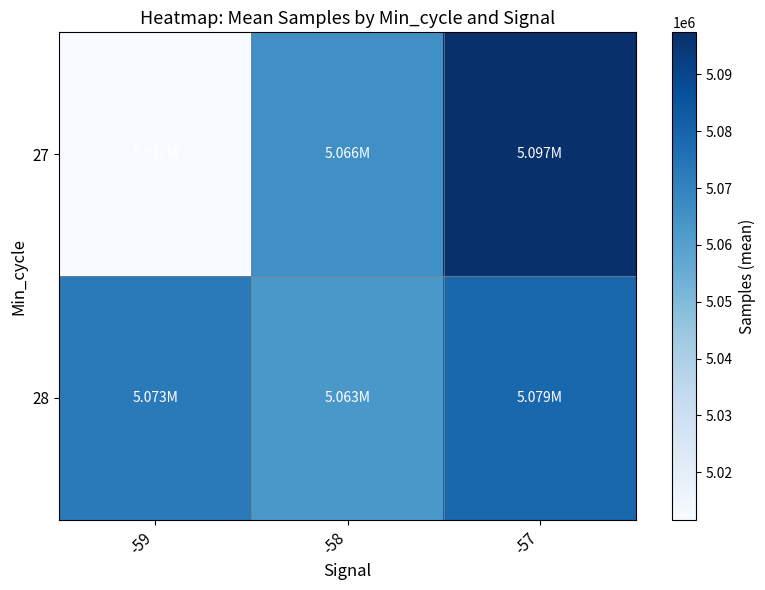

Reading left to right, extract all data points from this chart.

27: -59=5011632.0	-58=5065592.3	-57=5097421.0
28: -59=5072629.2	-58=5063017.7	-57=5079144.0